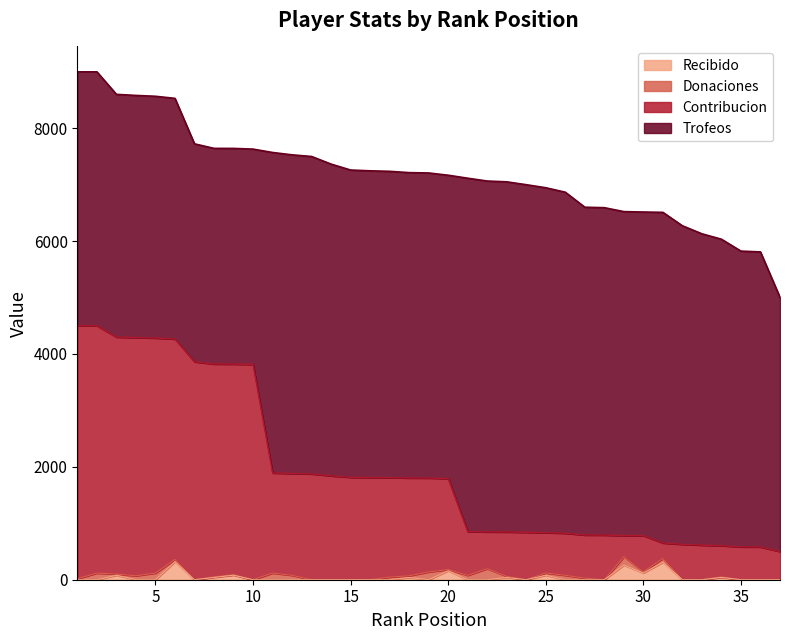

What is the difference between the maximum and minimum values in the Recibido series?

320